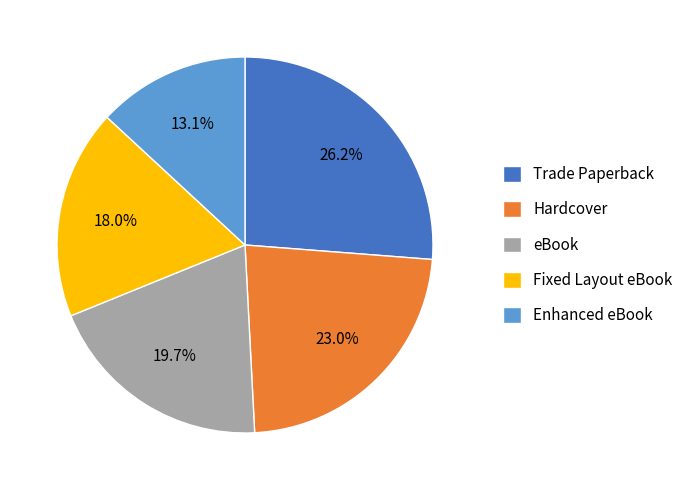

To the nearest percent, what is the difference between the Hardcover and Fixed Layout eBook slice percentages?

5%